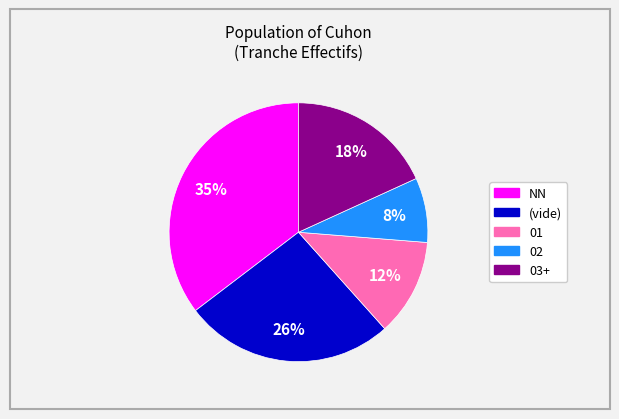

How many slices are in this pie chart?

5